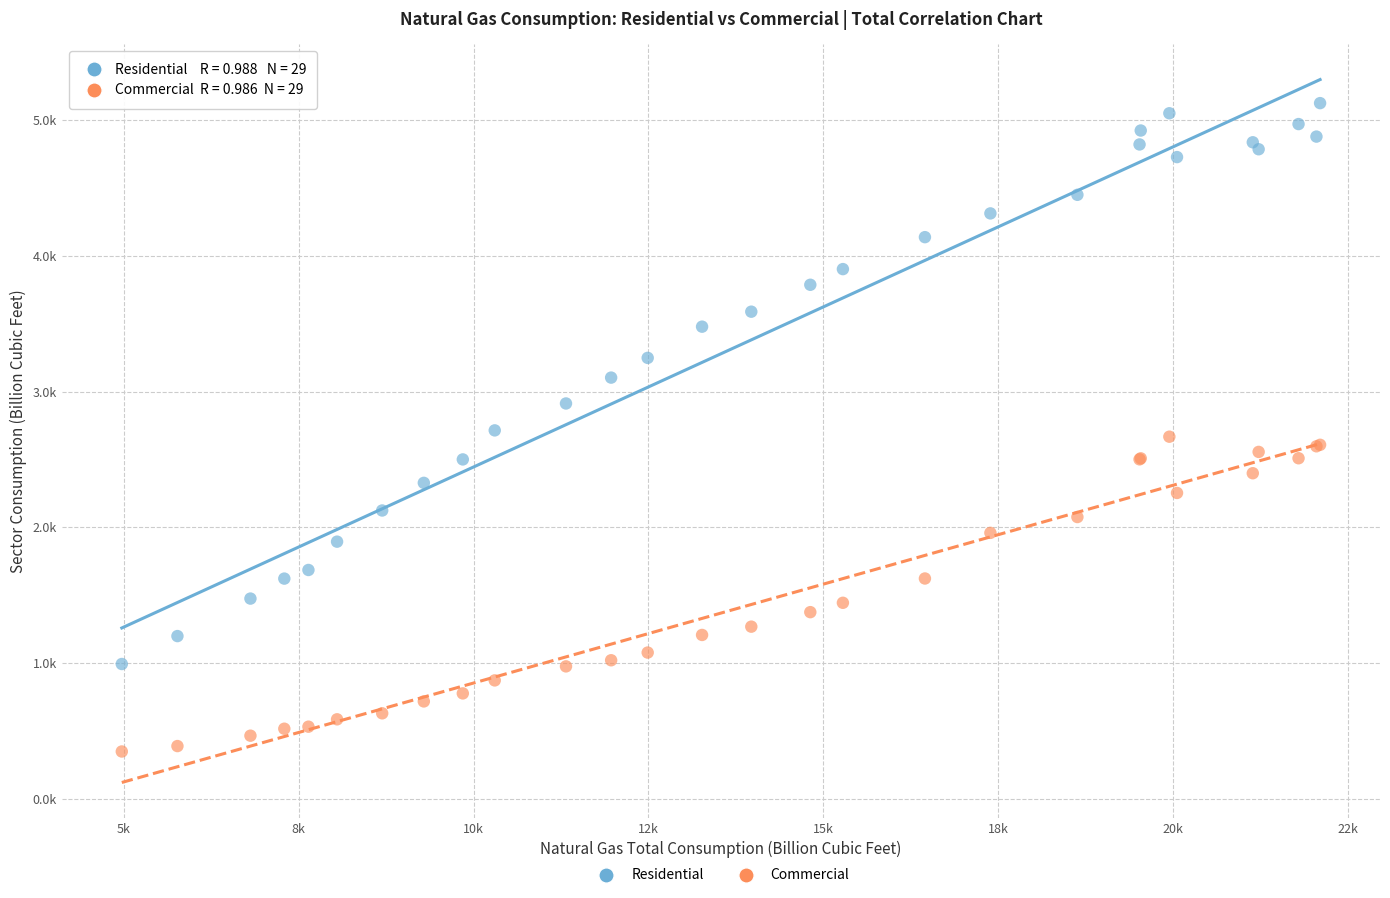

Which series has the largest Y range (max minus min)?

Residential